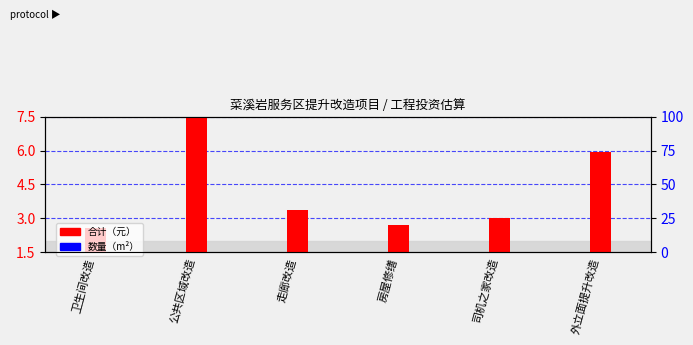

How many bars are there in each group?

2